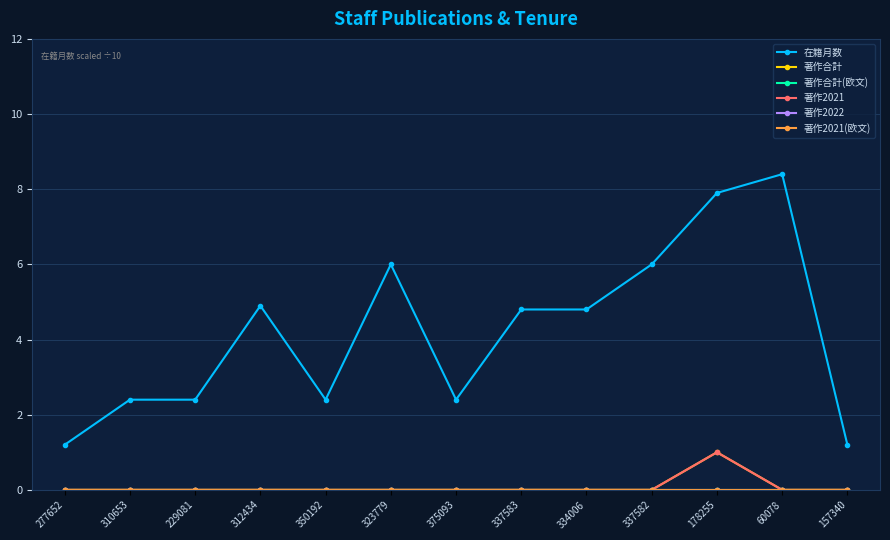

Rank the categories by 著作合計(欧文) value from lowest to highest.

277652, 310653, 229081, 312434, 350192, 323779, 375093, 337583, 334006, 337582, 178255, 60078, 157340